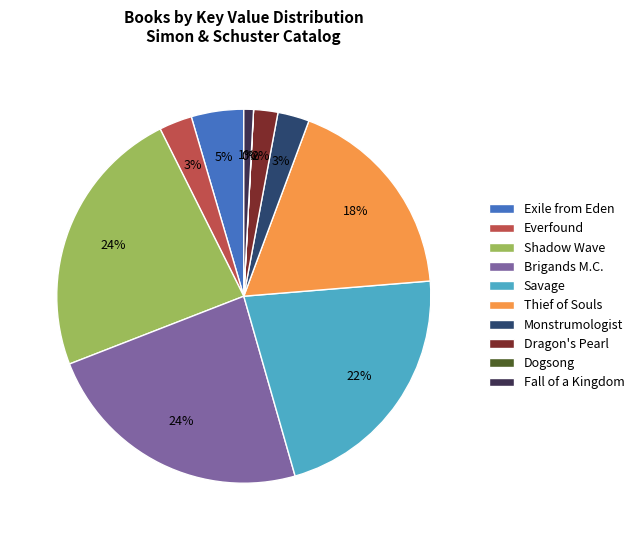

The Fall of a Kingdom slice represents 1% of the pie. True or false?

True